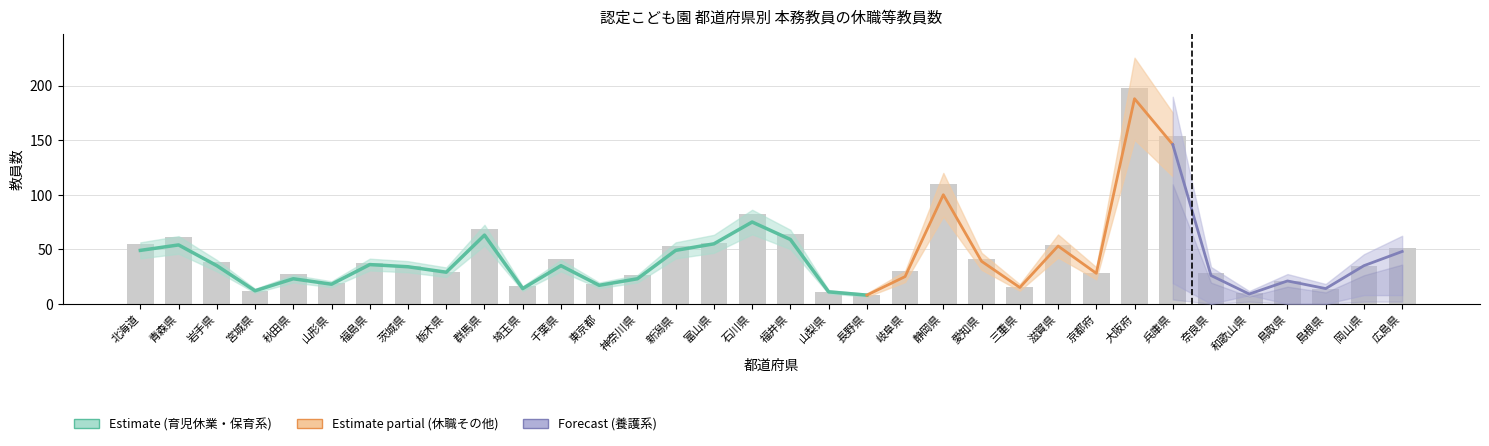

What is the label of the 27th bar from the left?

大阪府